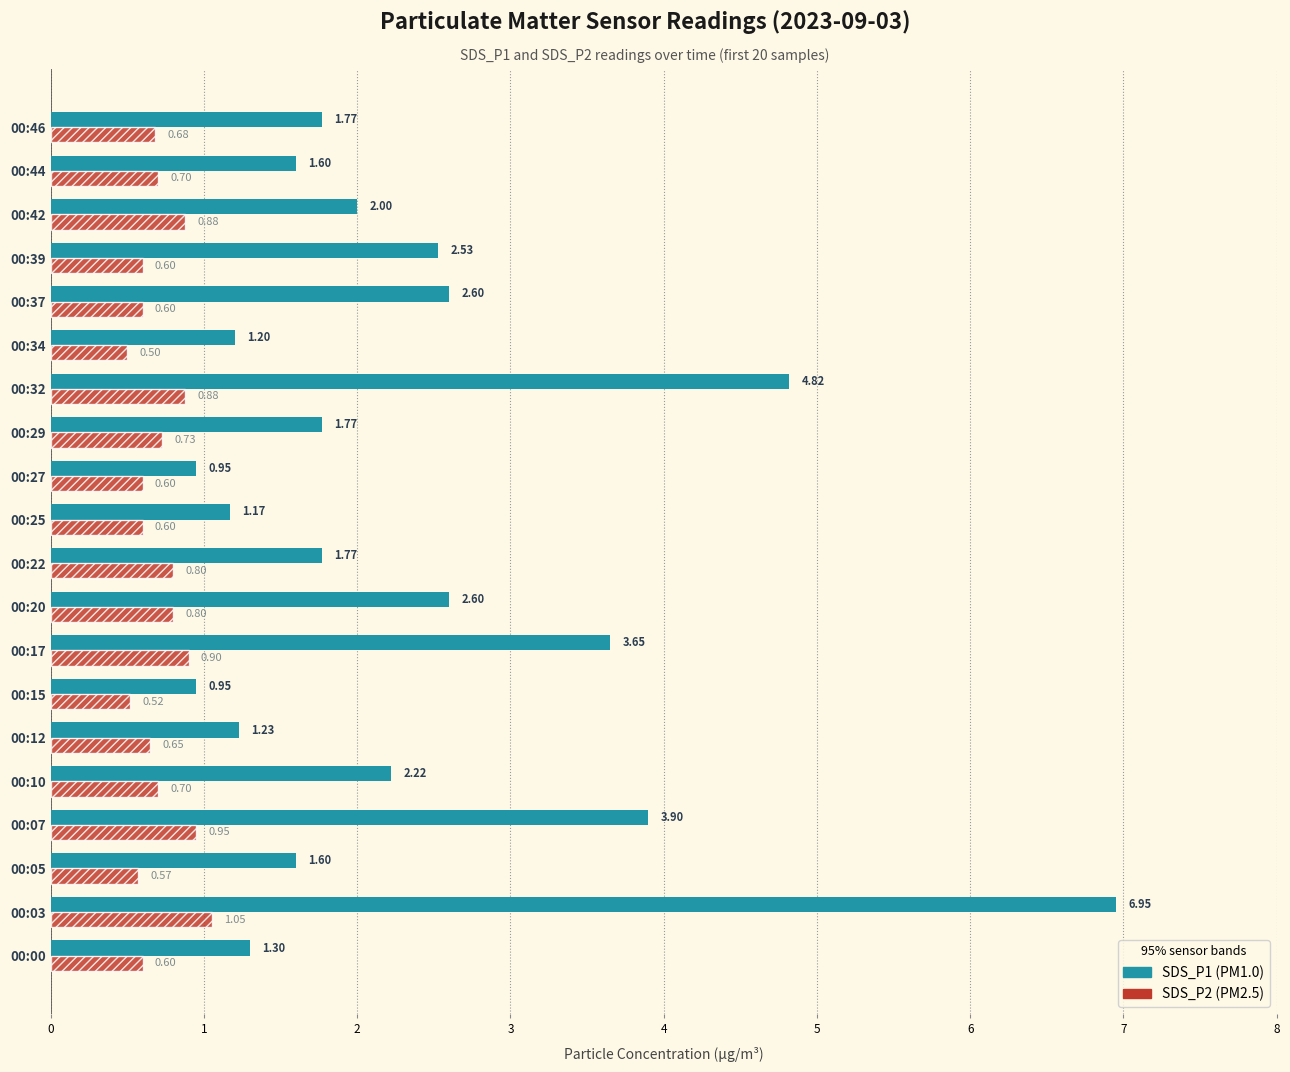

What is the difference between the highest and lowest values at 00:29?

1.0